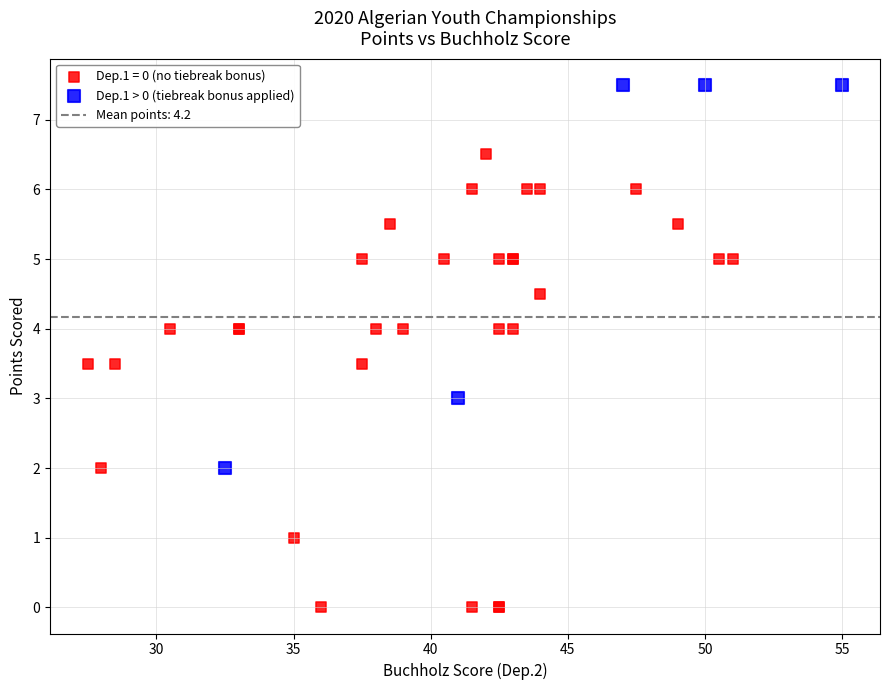

Which series has the largest Y range (max minus min)?

Dep.1 = 0 (no tiebreak bonus)